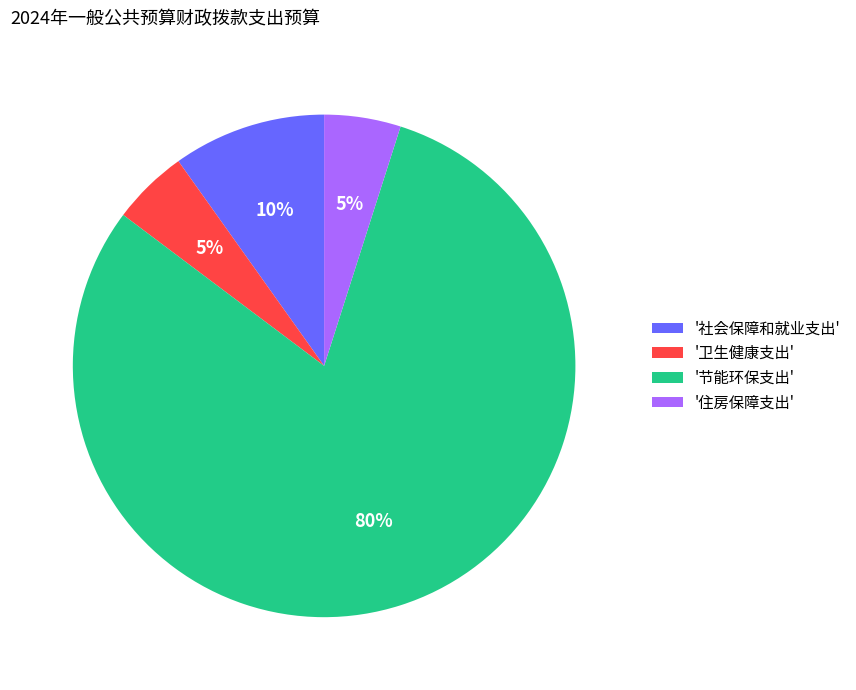

True or false: '住房保障支出' accounts for 5% of the total.

True